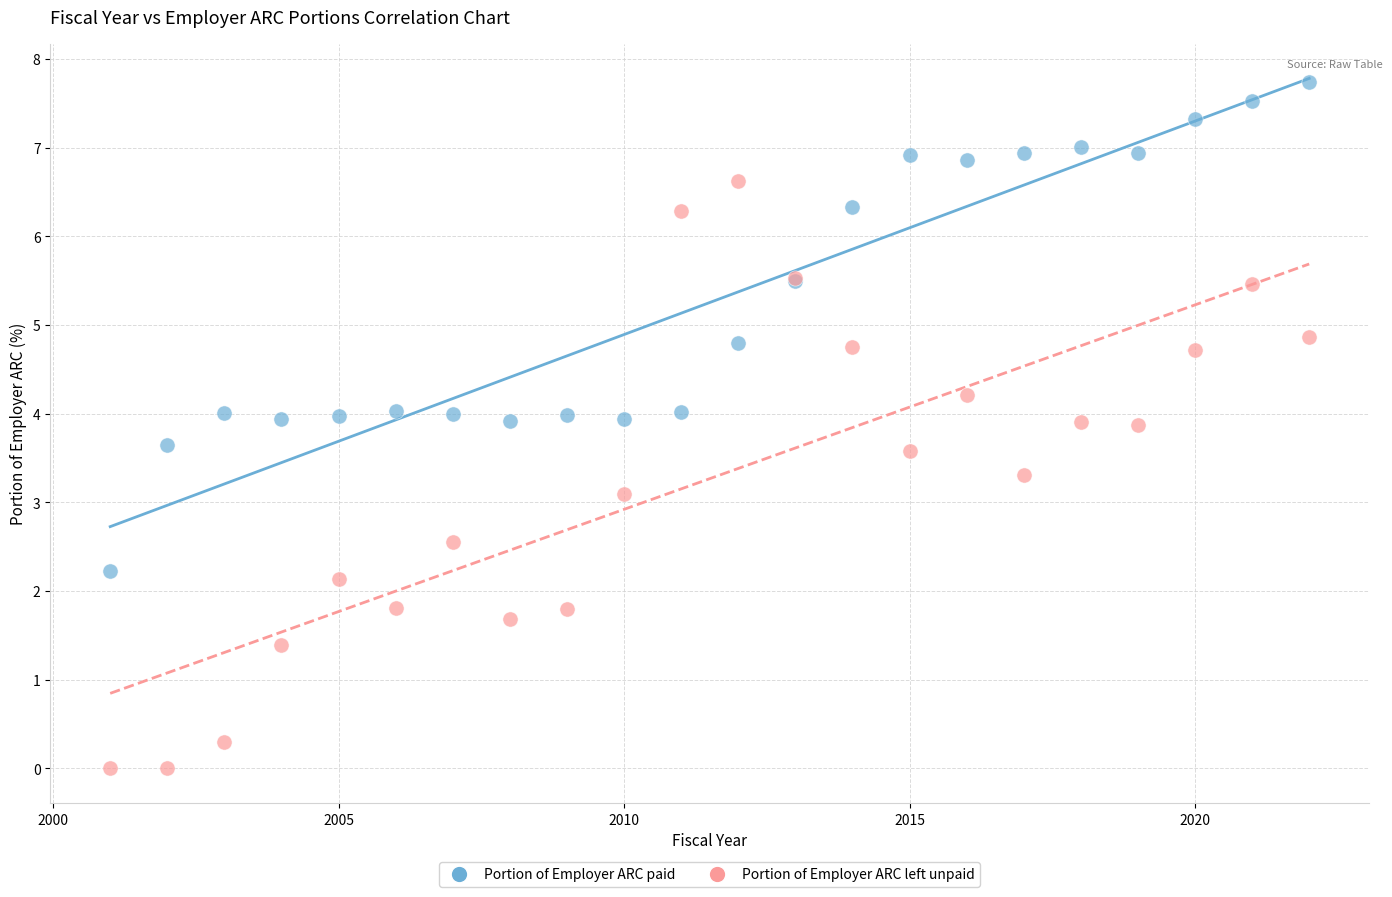

In the Portion of Employer ARC left unpaid series, what Y value is closest to 3?

3.1